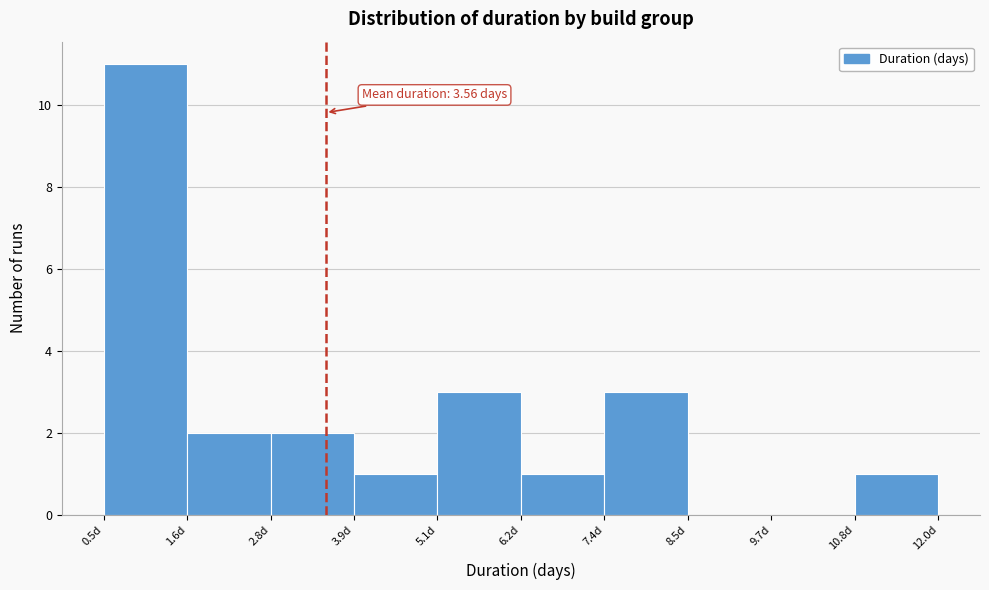

Which range on the x-axis has the tallest bar?

0.6 to 1.6